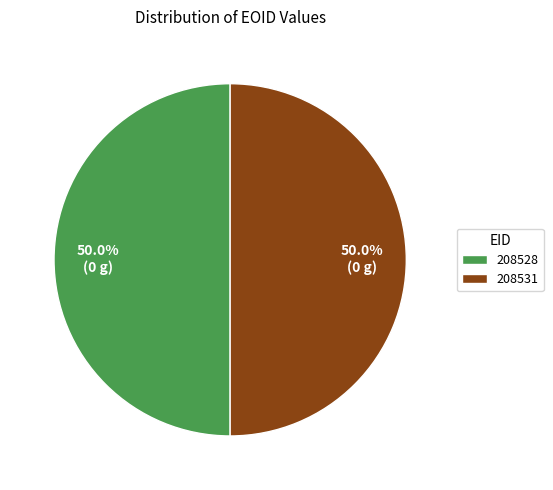

Approximately how many times larger is the value at 208531 compared to 208528?

1.0